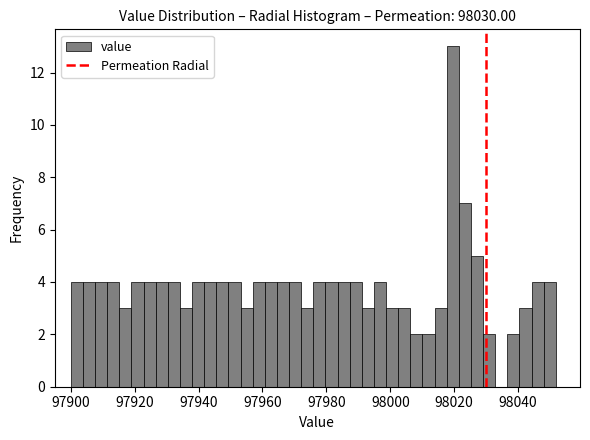

Read against the x-axis, roughly where is the centre of the tallest bar?

98020